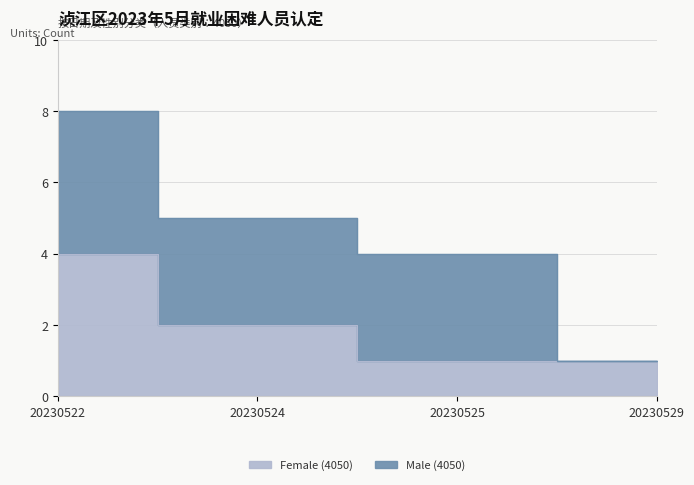

Count the number of values greater than 2.

1